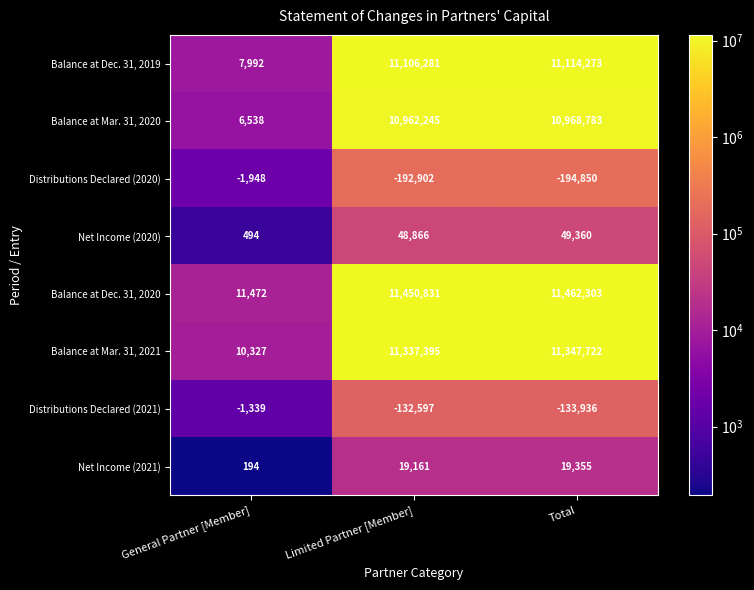

Which category has the highest value across all series?

Total